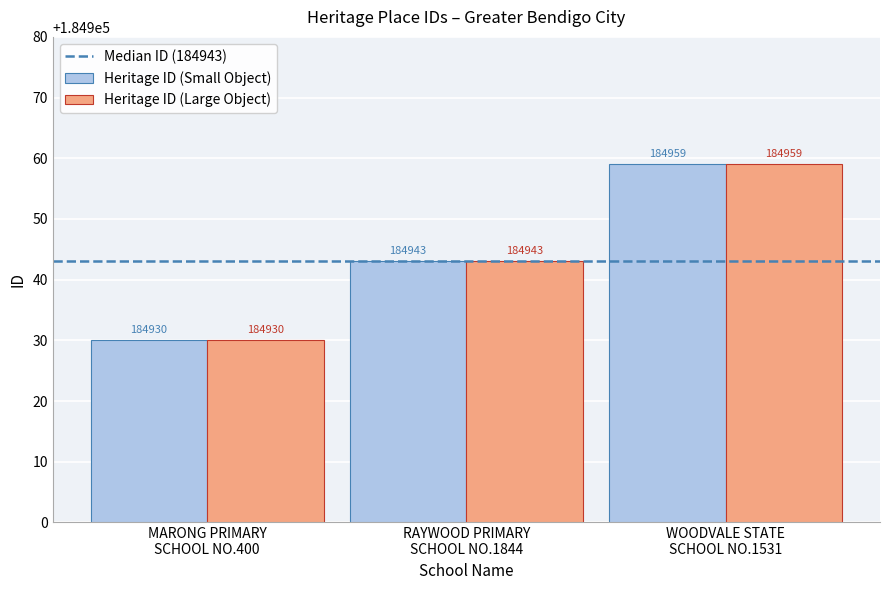

Are the bars horizontal?

No